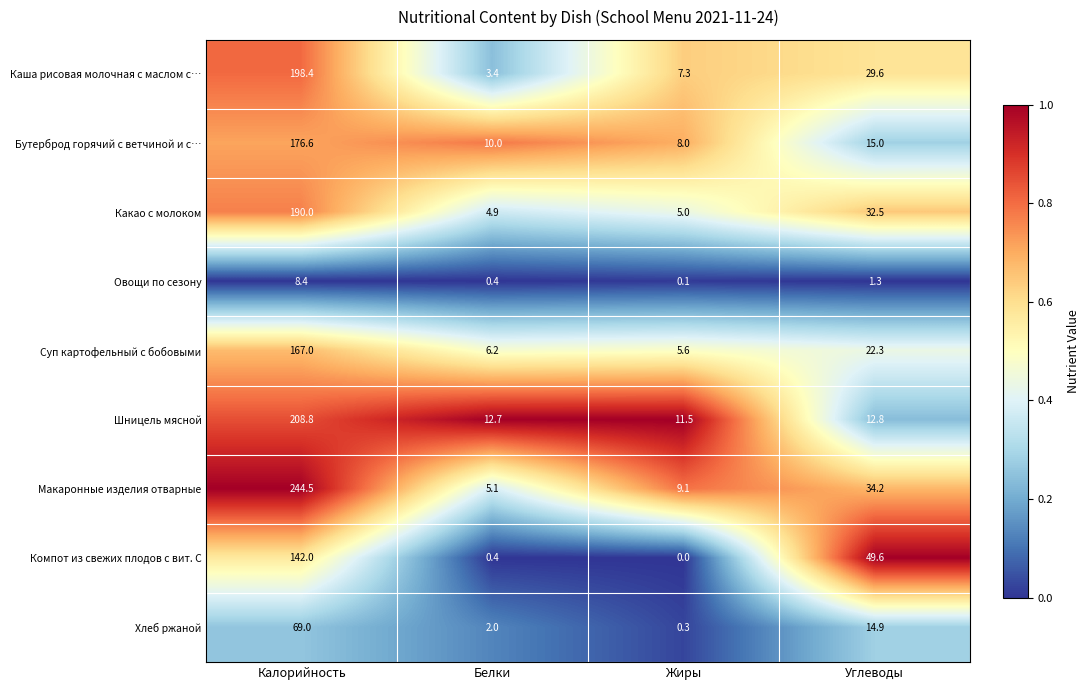

Rank the categories by Суп картофельный с бобовыми value from highest to lowest.

Калорийность, Углеводы, Белки, Жиры